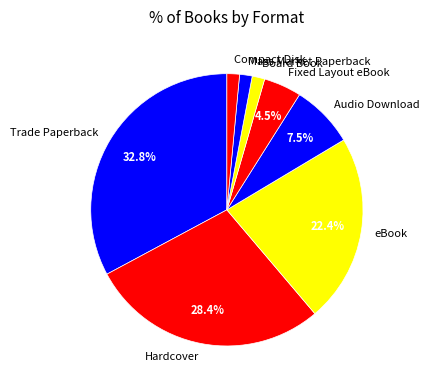

Which slice is the largest?

Trade Paperback